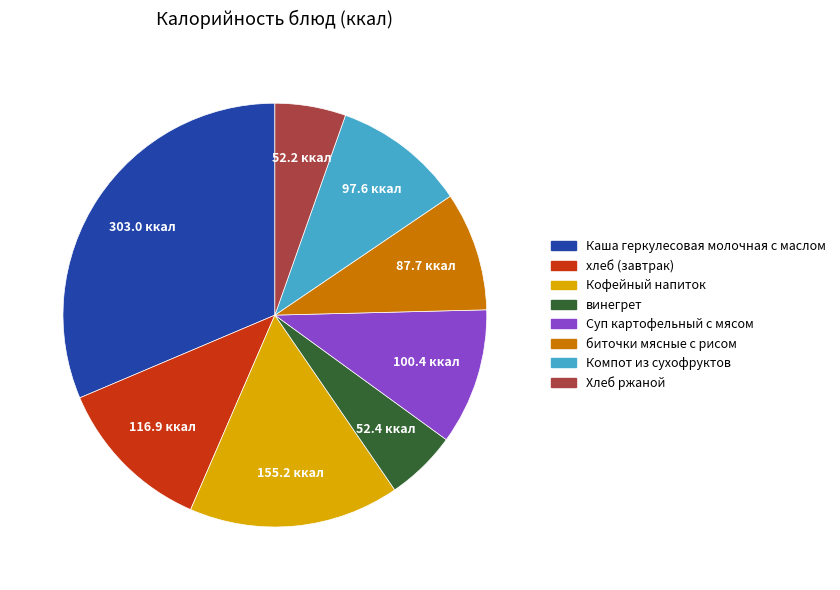

Which slice is the largest?

Каша геркулесовая молочная с маслом